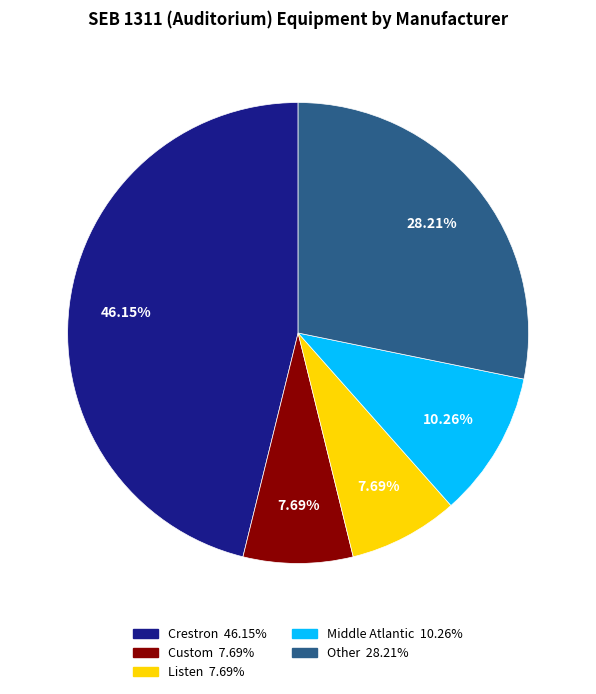

Is there any slice that represents more than half of the pie?

No